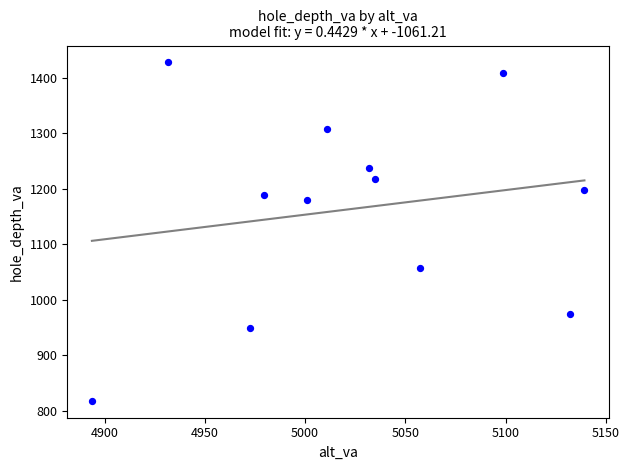

What Y value in the scatter plot is closest to 1122?

1179.0